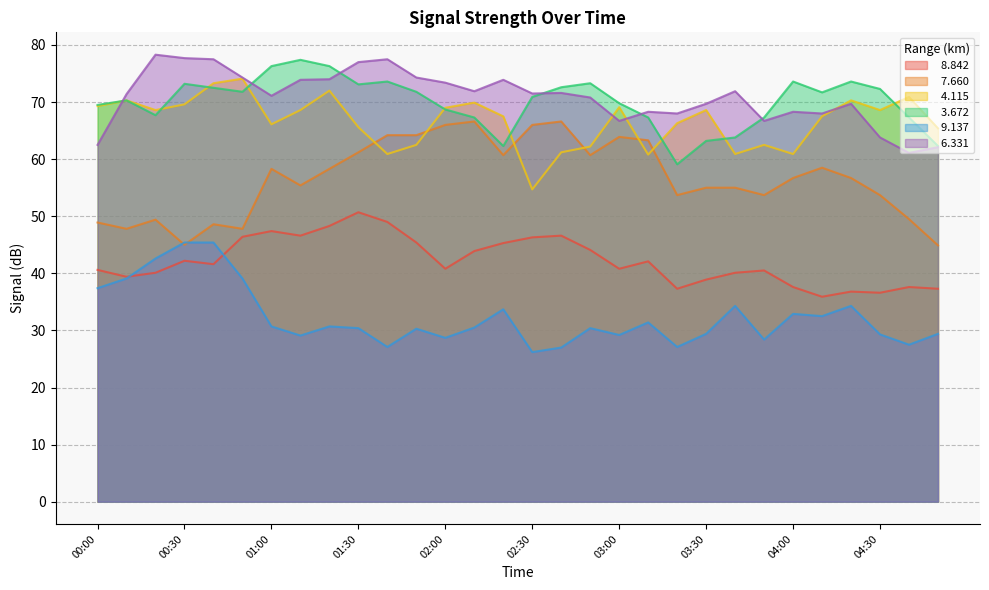

At 00:00, list the series in order from largest to smallest.

  3.672,   4.115,   6.331,   7.660,   8.842,   9.137